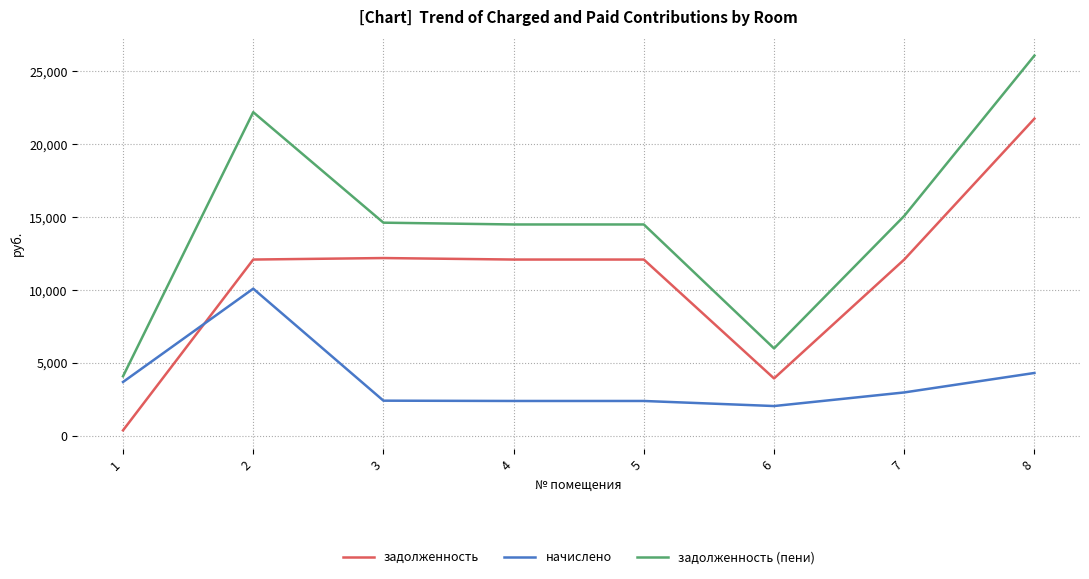

What is the difference between the highest and lowest values at 8?

21751.0